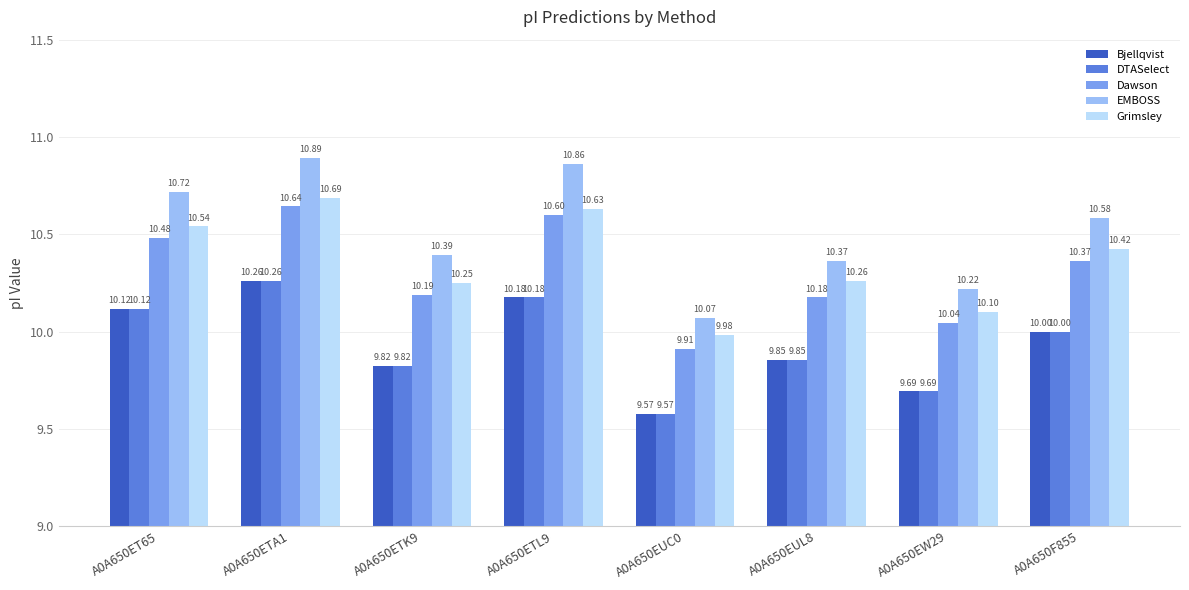

Where is EMBOSS nearest to the value 10?

A0A650EUC0